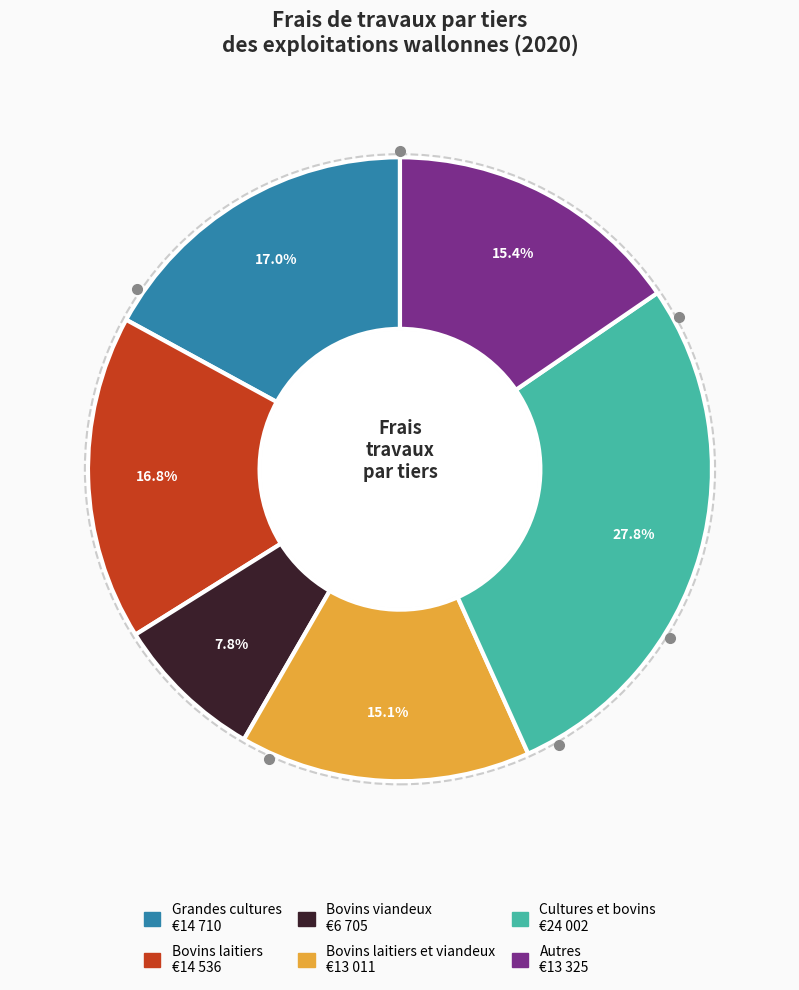

Is there a majority slice in this chart?

No